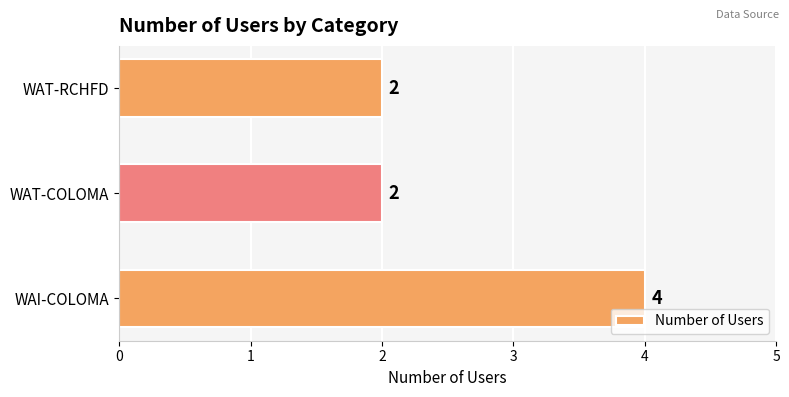

What is the average value?

3